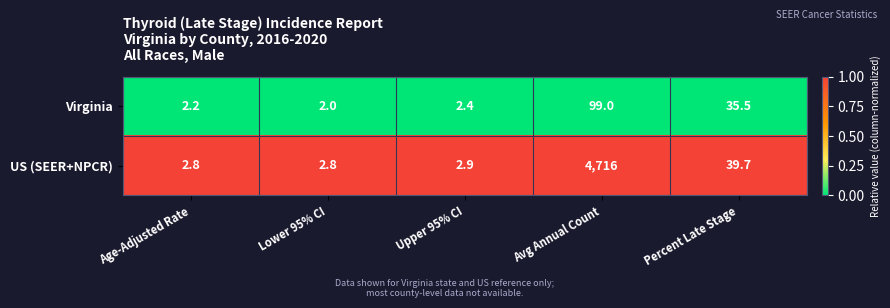

The US (SEER+NPCR) series shows 1282.9 at Avg Annual Count. True or false?

False